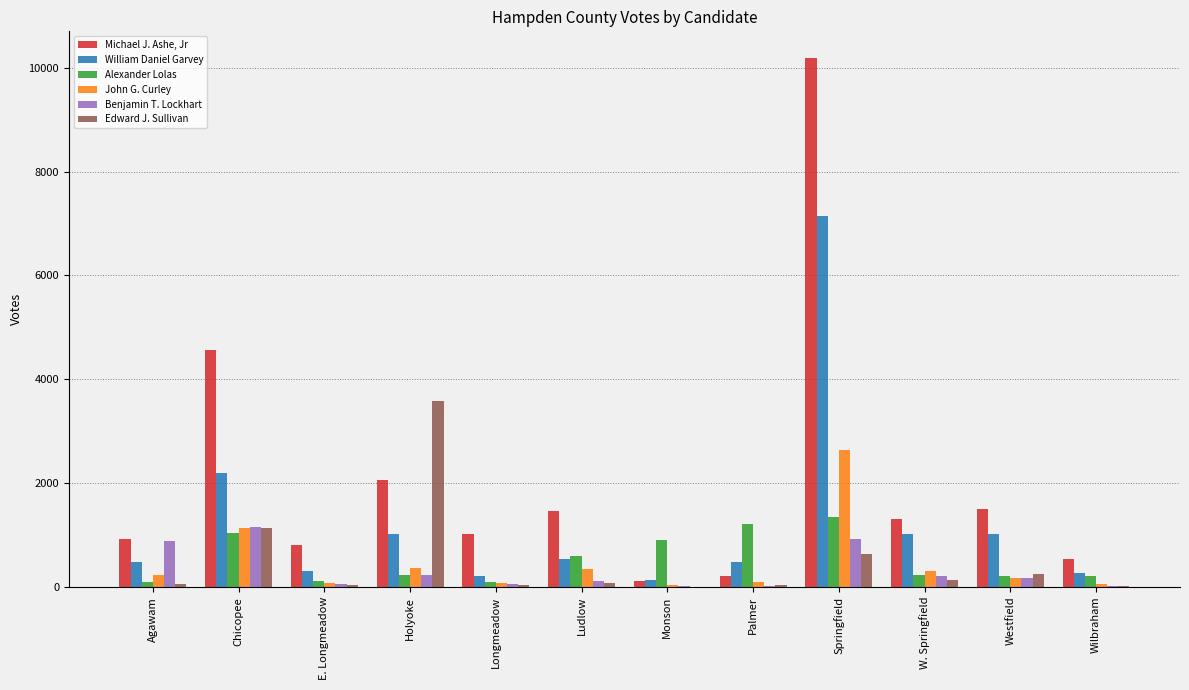

Which series changed the most between Agawam and Springfield?

Michael J. Ashe, Jr